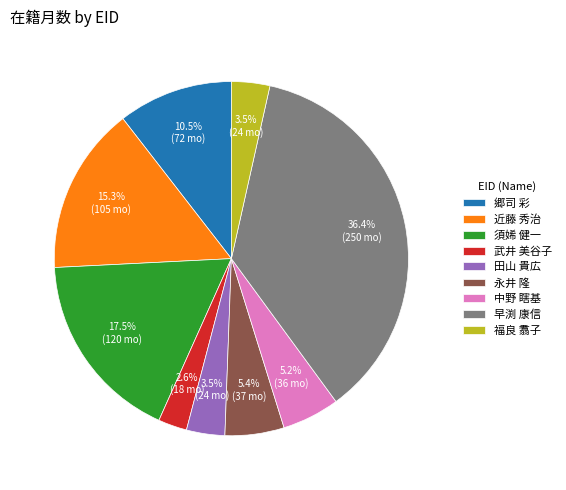

Does any single category account for the majority?

No